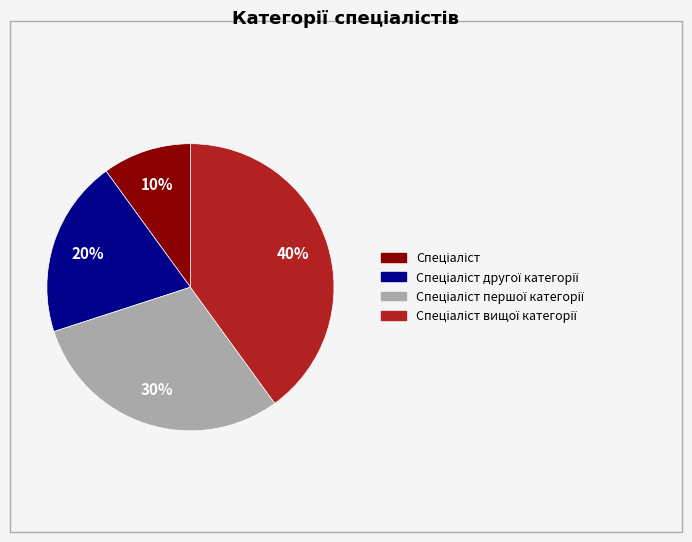

Does any single category account for the majority?

No